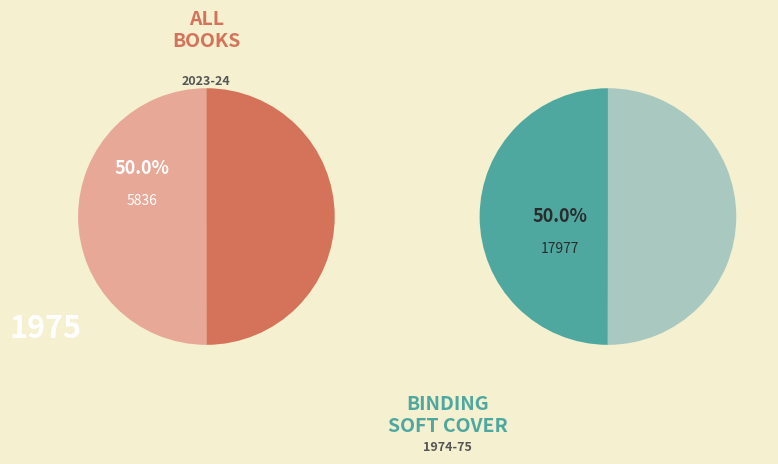

How many slices are in this pie chart?

2